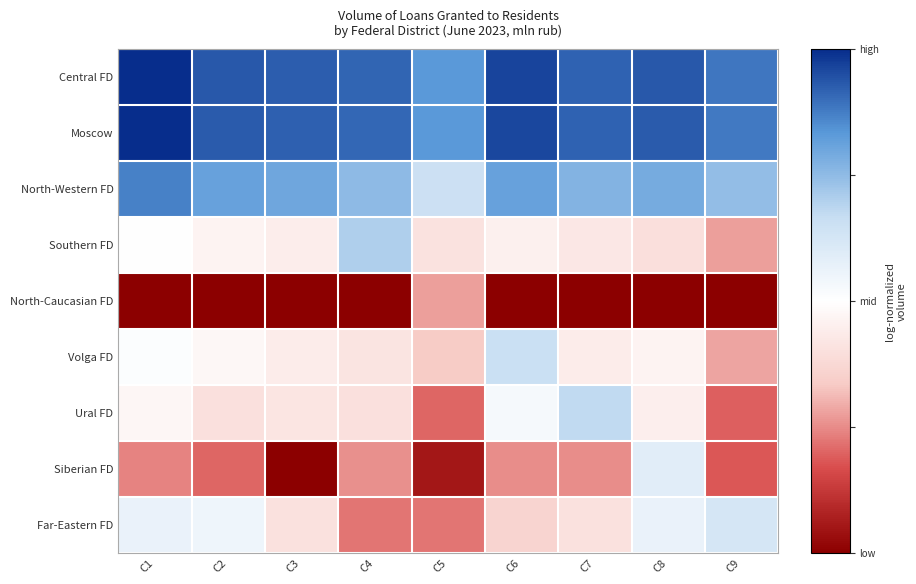

Rank the series by their maximum value, from lowest to highest.

North-Caucasian FD, Siberian FD, Far-Eastern FD, Volga FD, Ural FD, Southern FD, North-Western FD, Moscow, Central FD